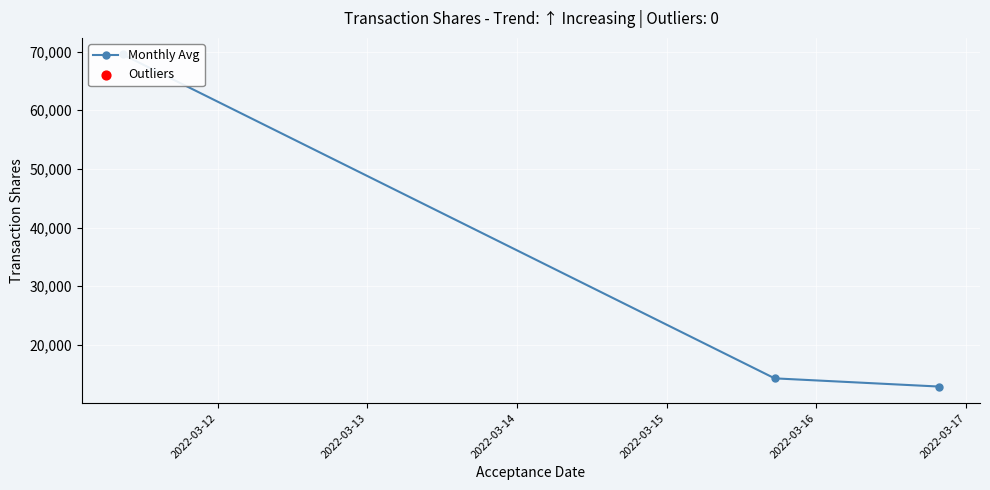

Approximately how many times larger is the value at 2022-03-12 compared to 2022-03-13?

4.9